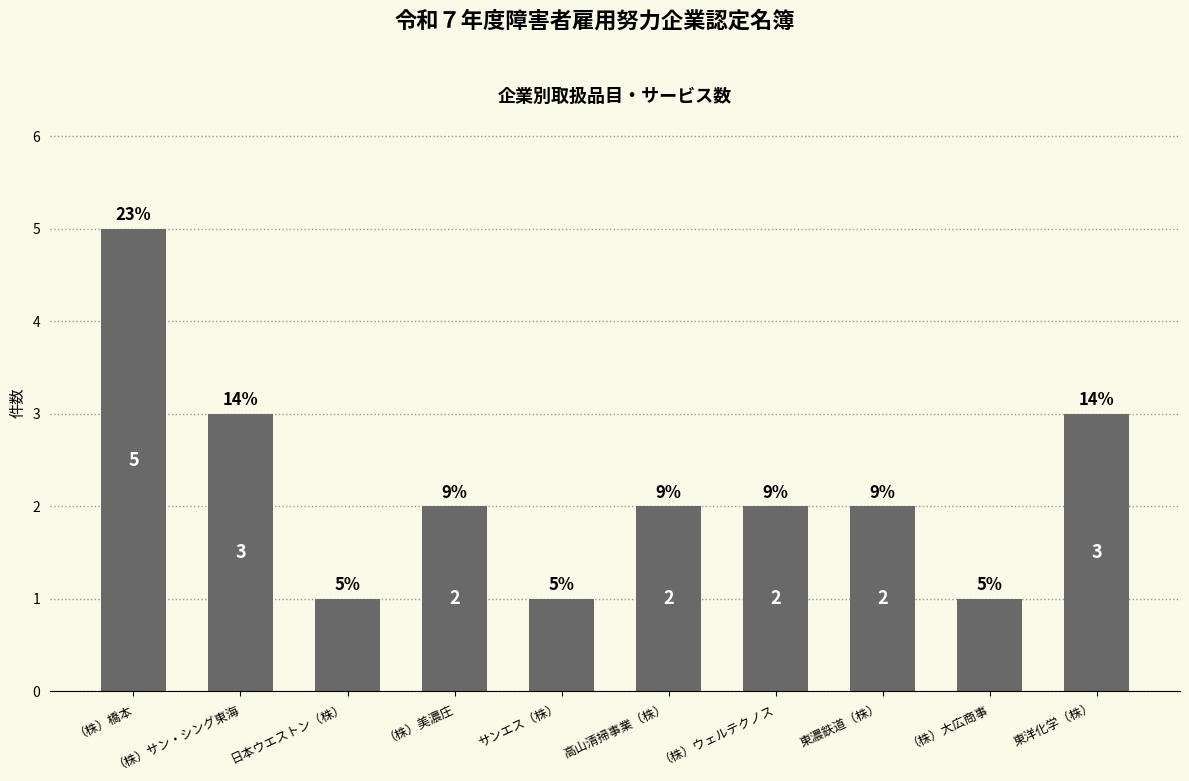

What is the change in value from （株）橋本 to 東洋化学（株）?

-2